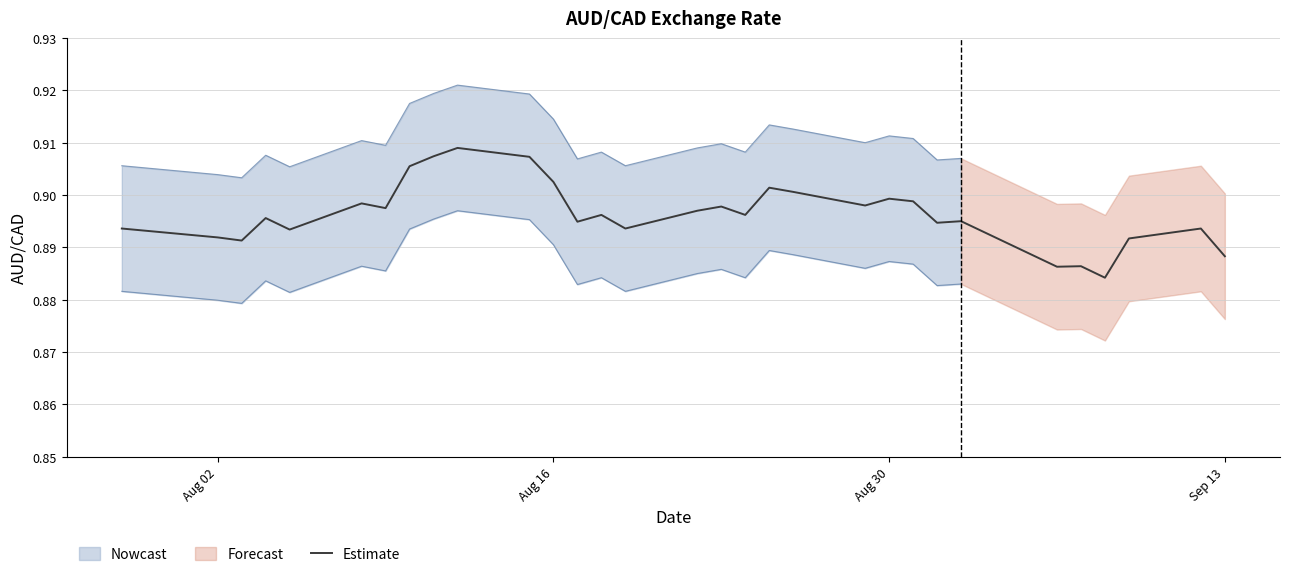

How many values are between 0 and 1?

31